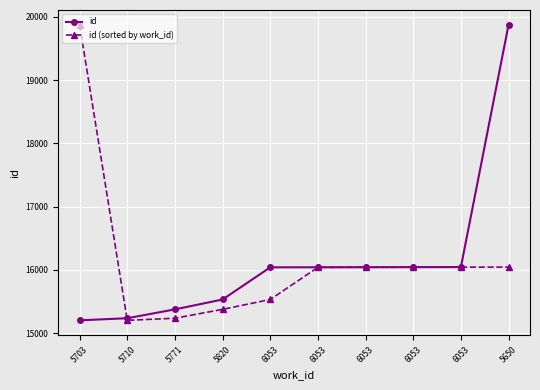

Reading right to left, transcribe all the data shown in this chart.

id: 19873	16046	16045	16044	16043	16042	15534	15378	15238	15205
id (sorted by work_id): 16046	16045	16044	16043	16042	15534	15378	15238	15205	19873